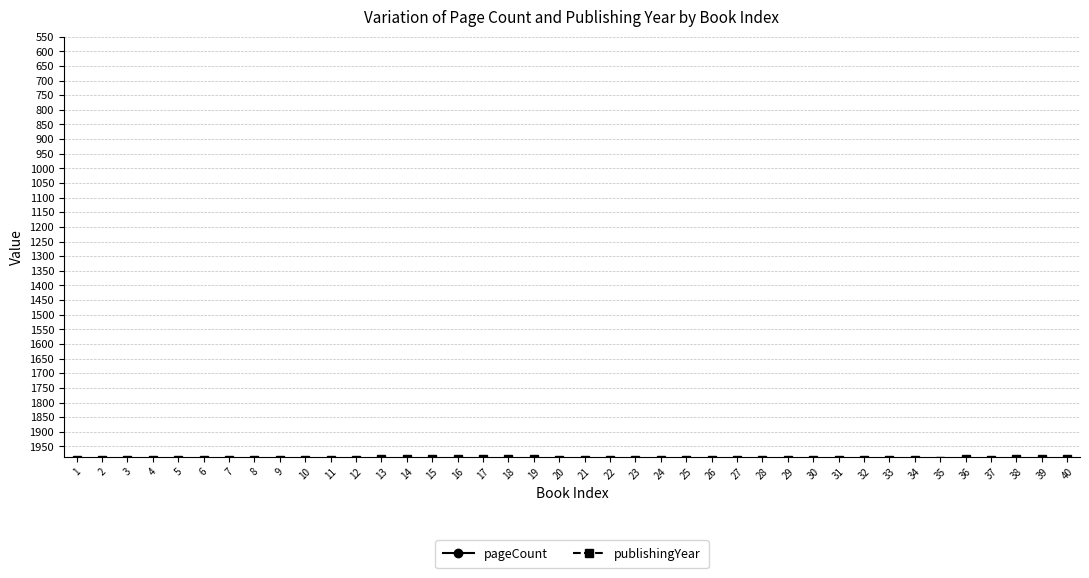

Does the chart display data point markers on the line(s)?

Yes